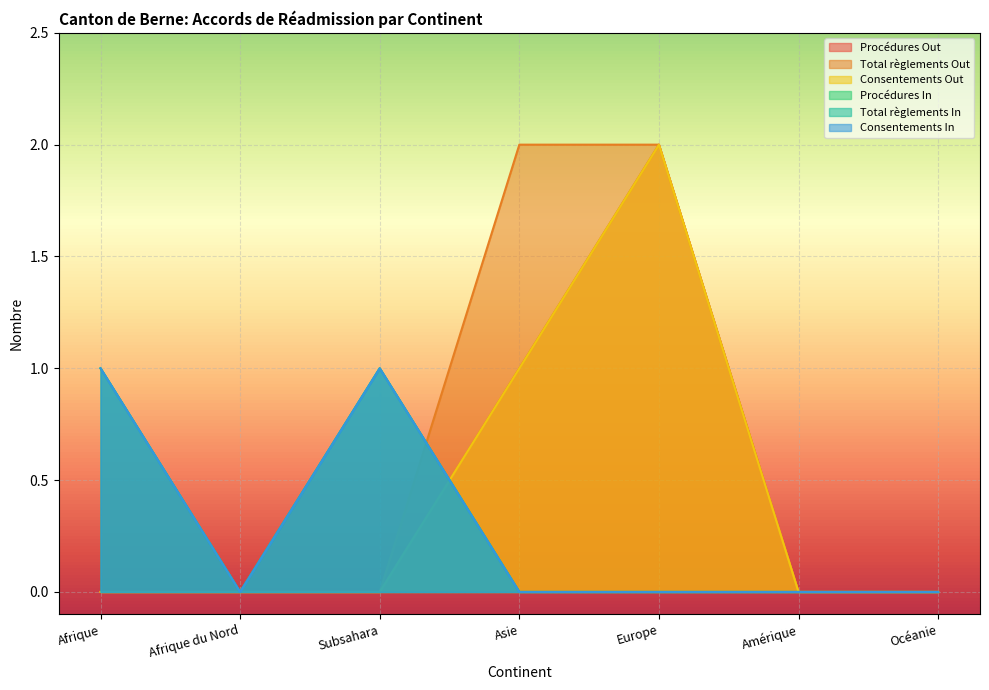

What is the spread (max minus min) of values at Subsahara?

1